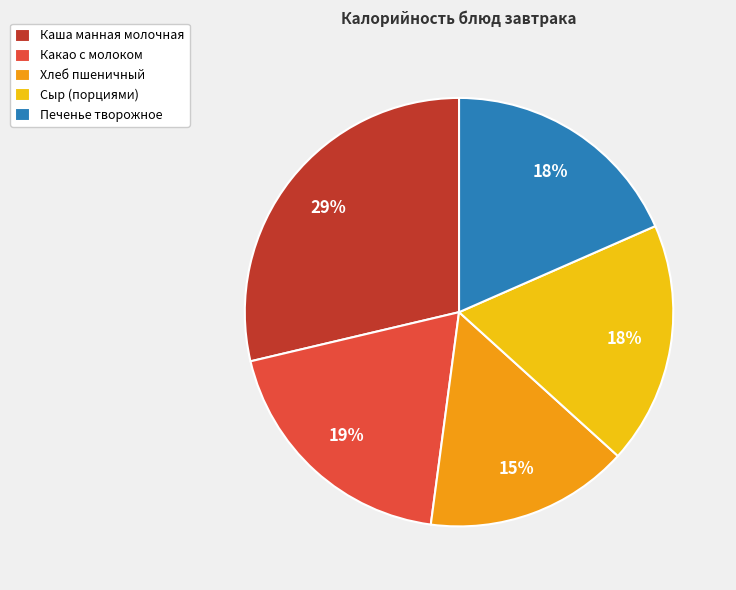

To the nearest percent, what is the difference between the Сыр (порциями) and Хлеб пшеничный slice percentages?

3%